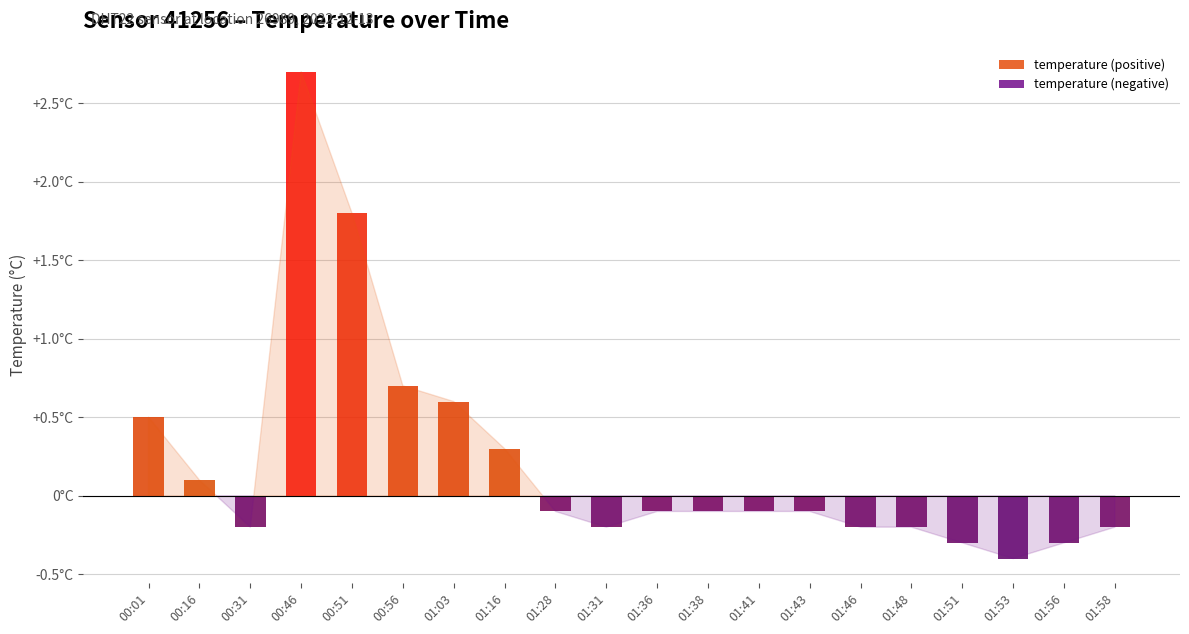

What position from the right is 00:01?

20